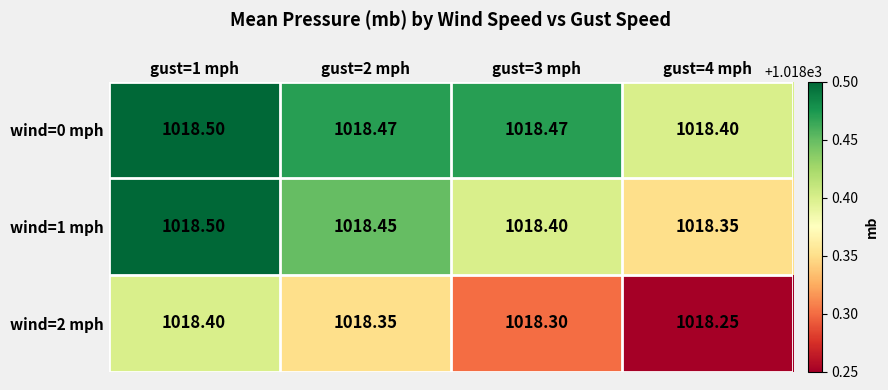

How many series are shown in this chart?

3